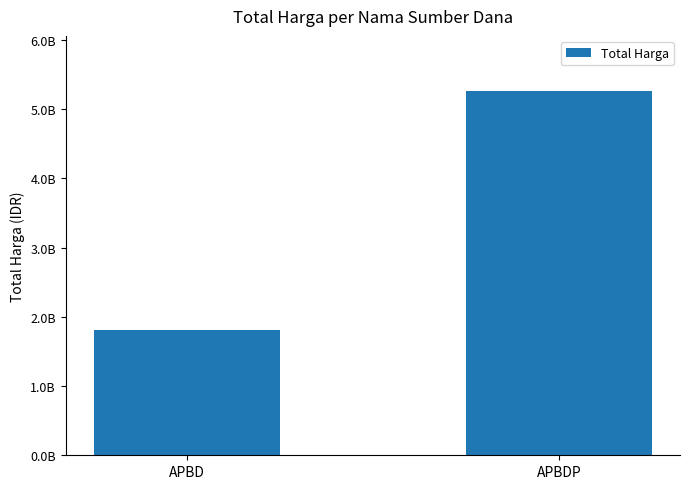

What is the minimum value shown in the chart?

1807281245